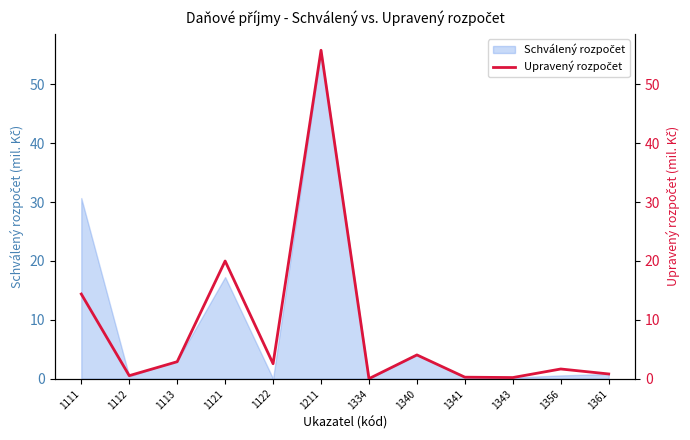

Reading left to right, what are all the values shown in this chart?

1111=14.4	1112=0.5	1113=2.9	1121=20.0	1122=2.5	1211=55.8	1334=0.0	1340=4.0	1341=0.3	1343=0.2	1356=1.6	1361=0.8